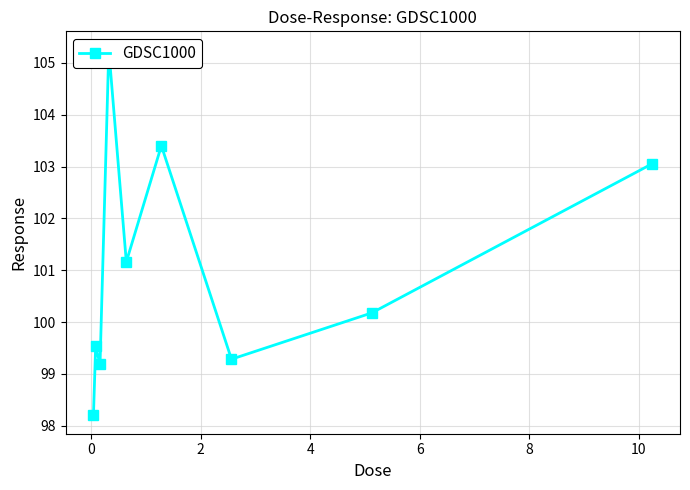

Count the number of data series in this chart.

1